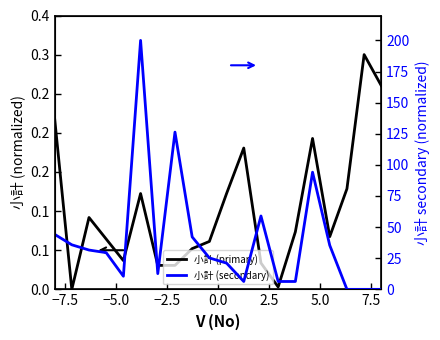

In 小計 (secondary), how many points are lower than both neighbors (excluding endpoints)?

3